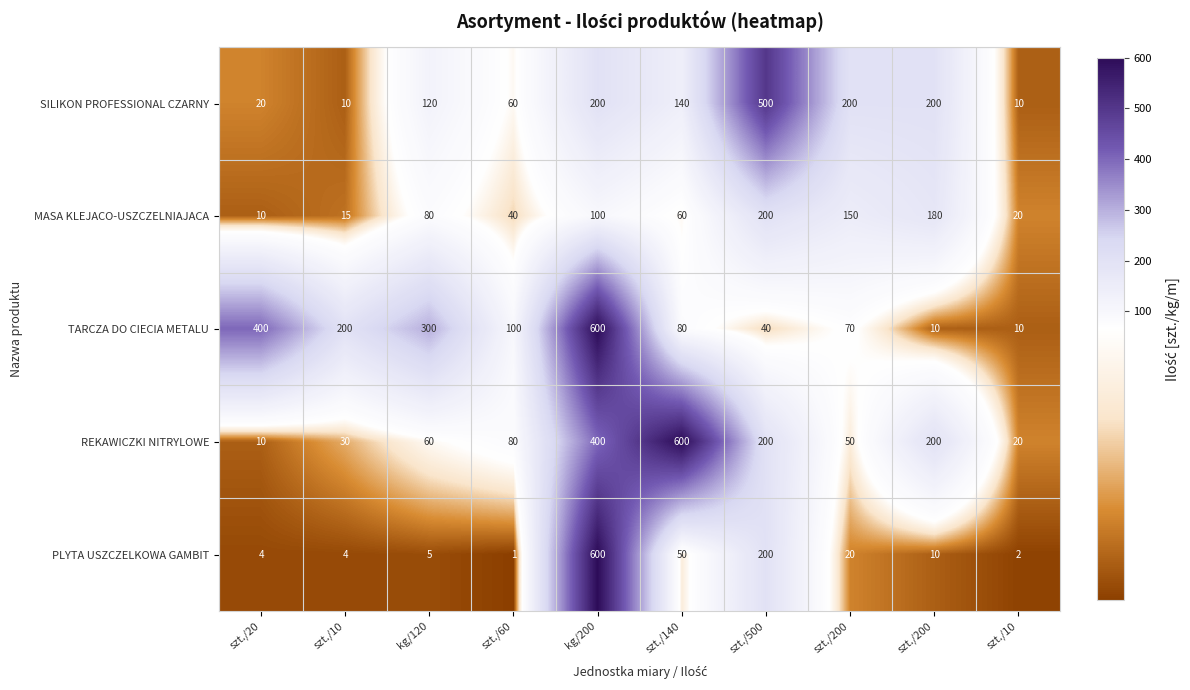

List the series in order of their peak value, lowest first.

MASA KLEJACO-USZCZELNIAJACA, SILIKON PROFESSIONAL CZARNY, TARCZA DO CIECIA METALU, REKAWICZKI NITRYLOWE, PLYTA USZCZELKOWA GAMBIT